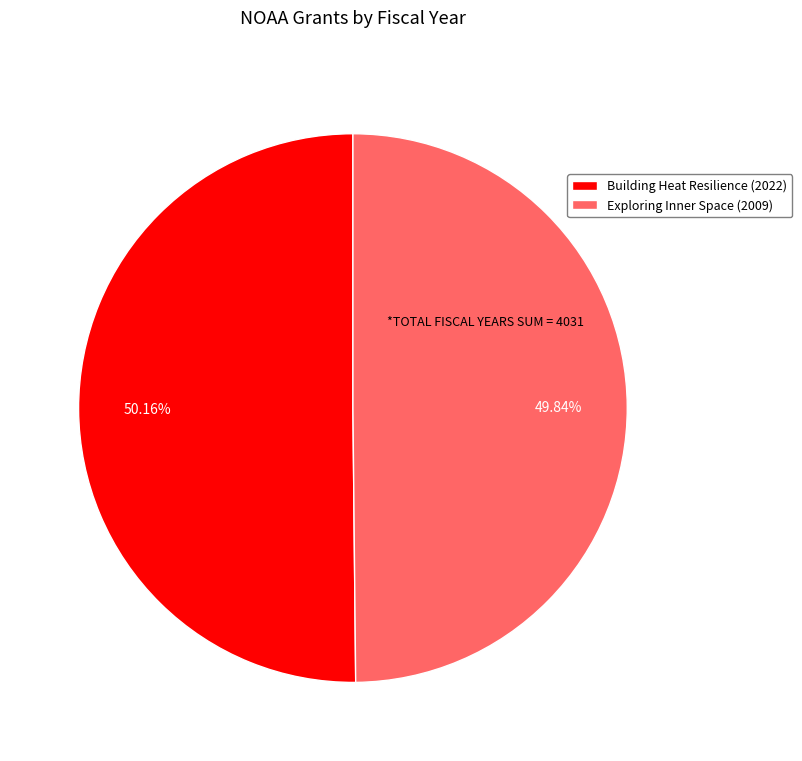

What is the ratio of the value at Exploring Inner Space (2009) to the value at Building Heat Resilience (2022)?

1.0